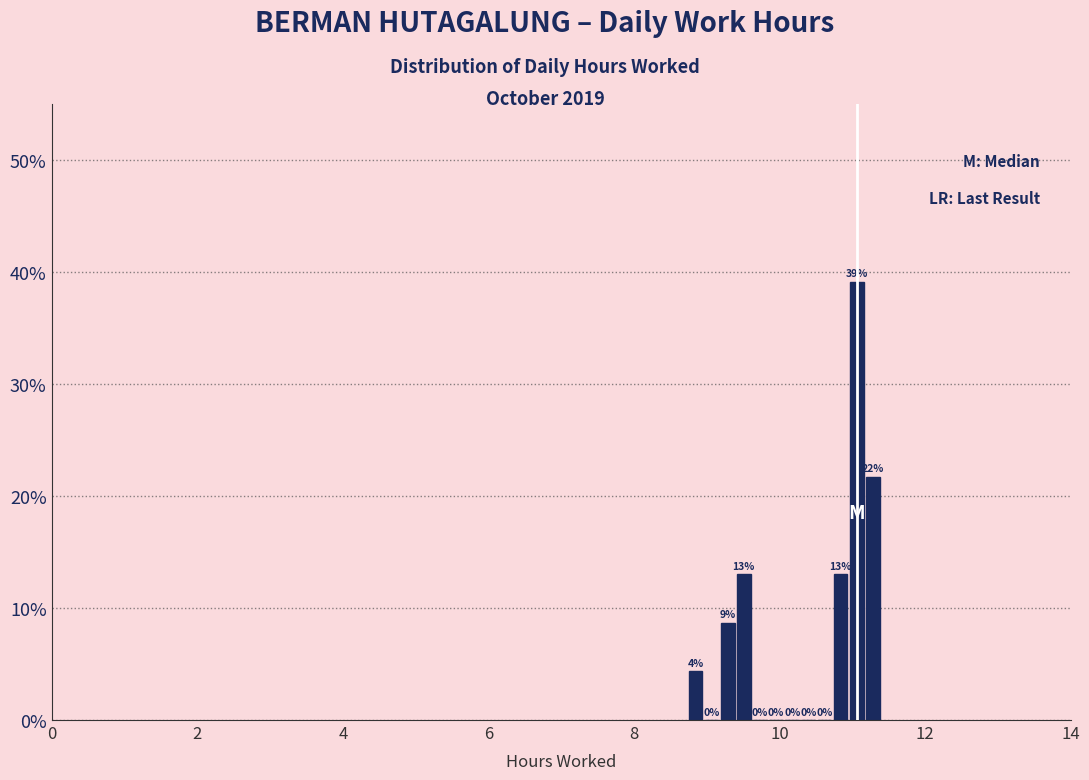

Around what value on the x-axis is the tallest bar? Give the approximate position of its centre, as read against the axis.

11.0